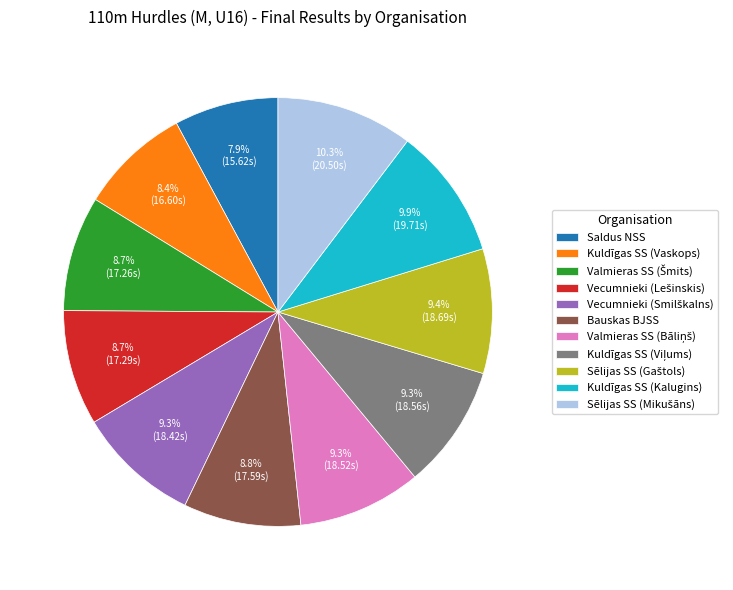

To the nearest percent, what portion does Kuldīgas SS (Kalugins) represent?

10%